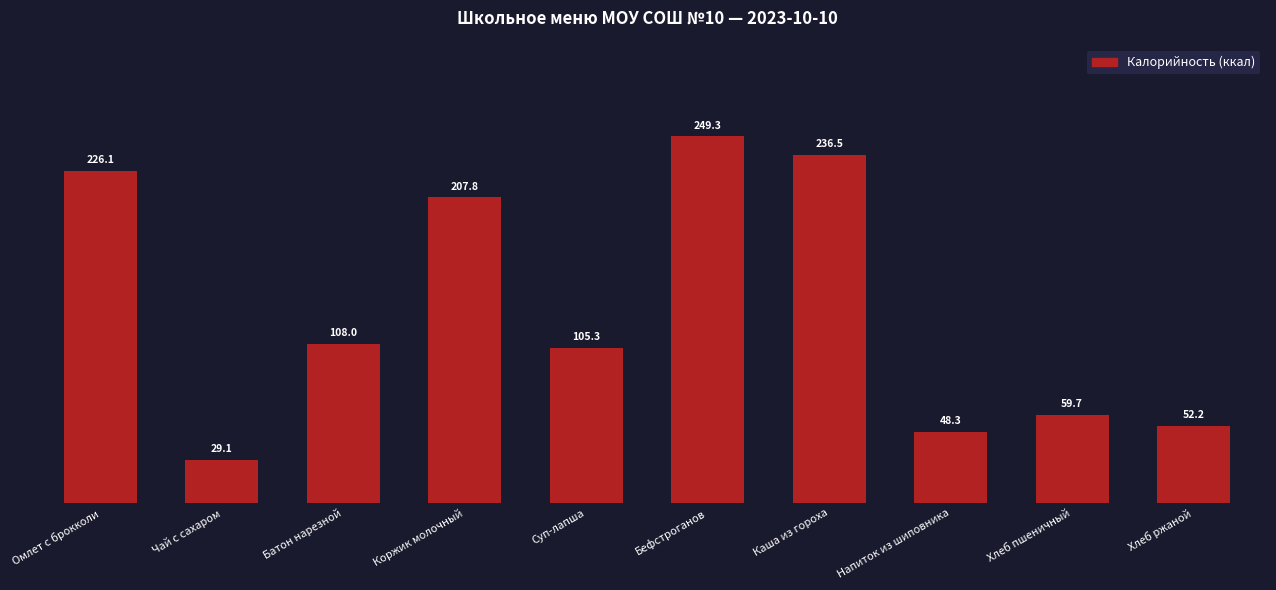

Which label corresponds to the smallest value in the chart?

Чай с сахаром